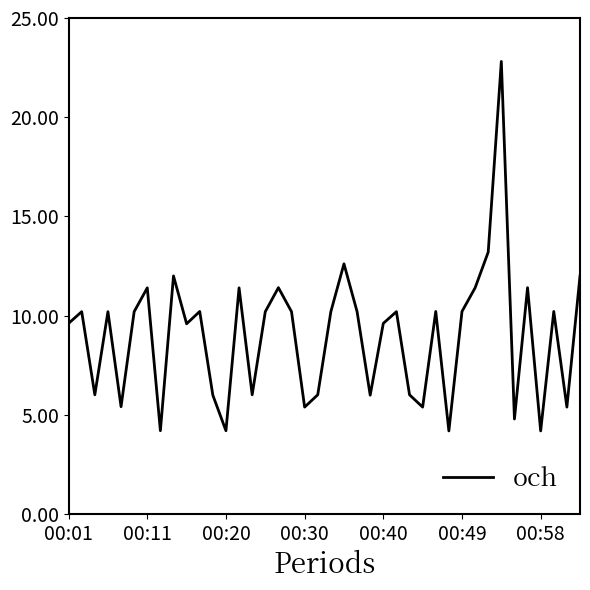

What is the difference between the maximum and minimum values?

18.6